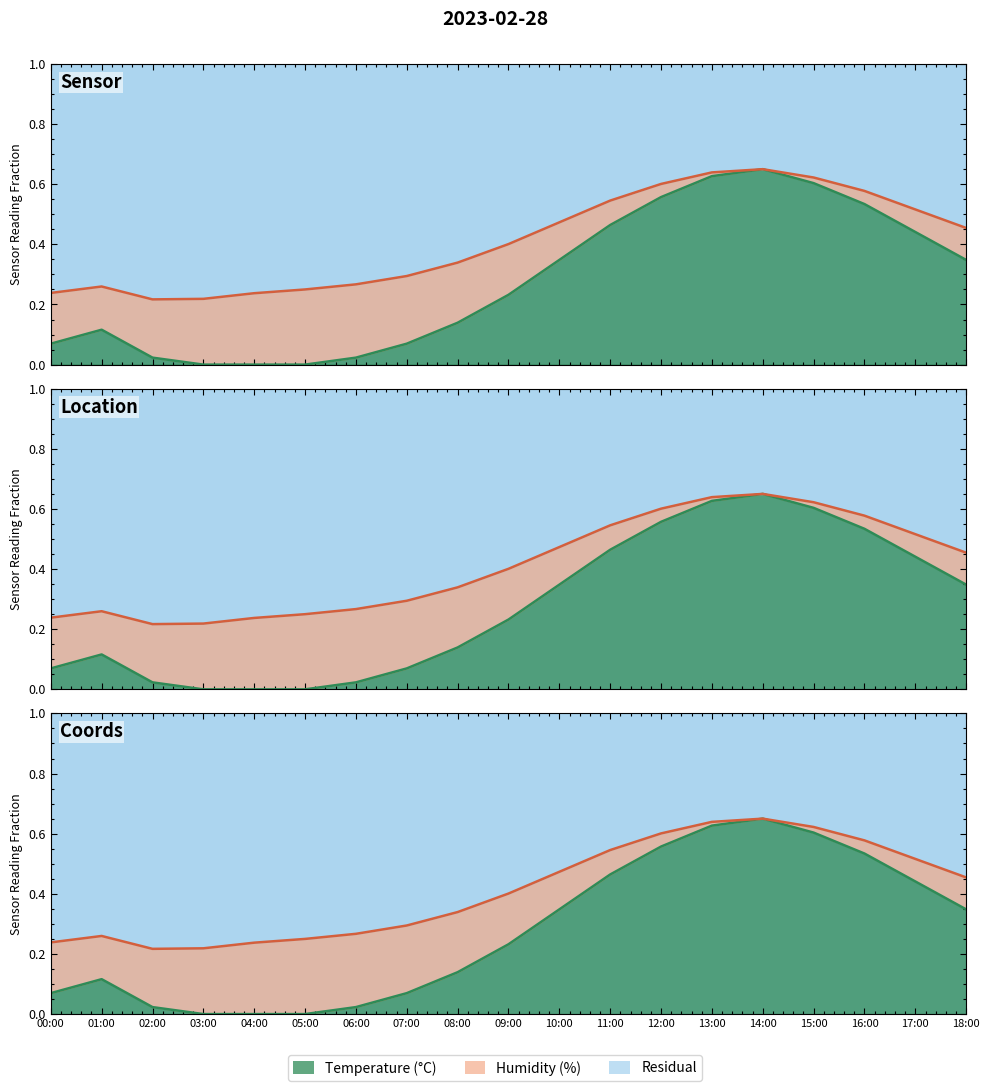

Rank the categories by value from lowest to highest.

03:00, 04:00, 05:00, 02:00, 06:00, 00:00, 07:00, 01:00, 08:00, 09:00, 10:00, 18:00, 17:00, 11:00, 16:00, 12:00, 15:00, 13:00, 14:00